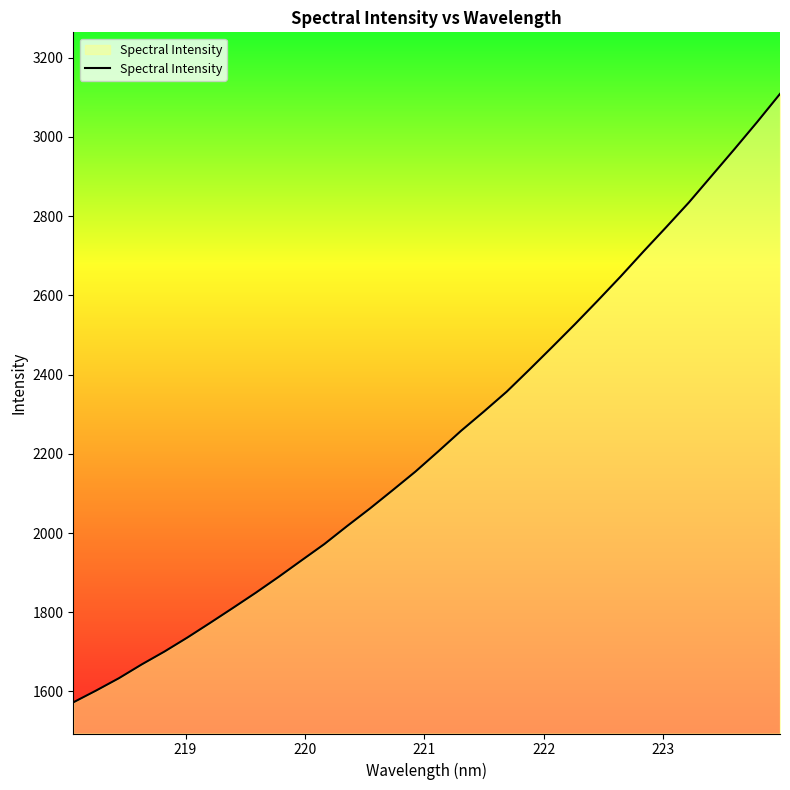

What is the maximum value shown in the chart?

3108.7